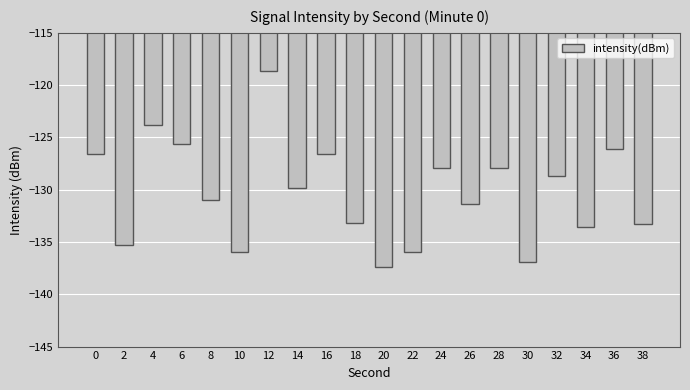

What is the sum of the values at 26 and 32?

-260.0